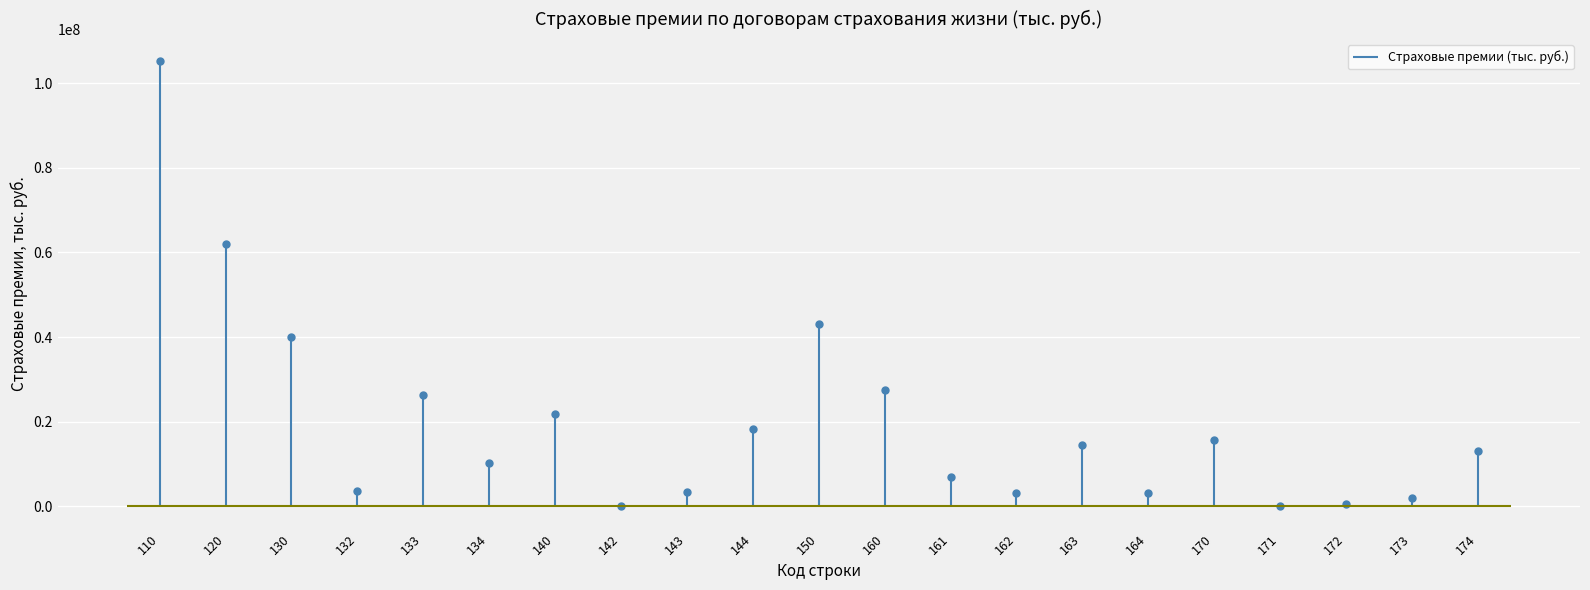

What is the average value?

20023077.6